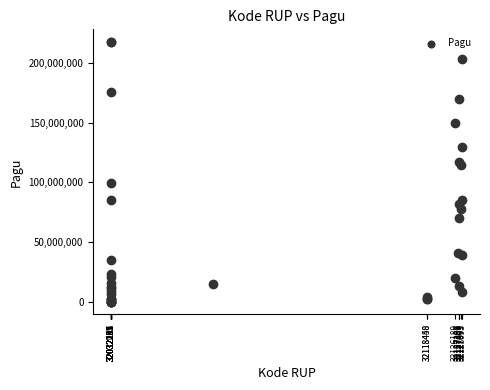

What Y value in the scatter plot is closest to 108830000?

114296000